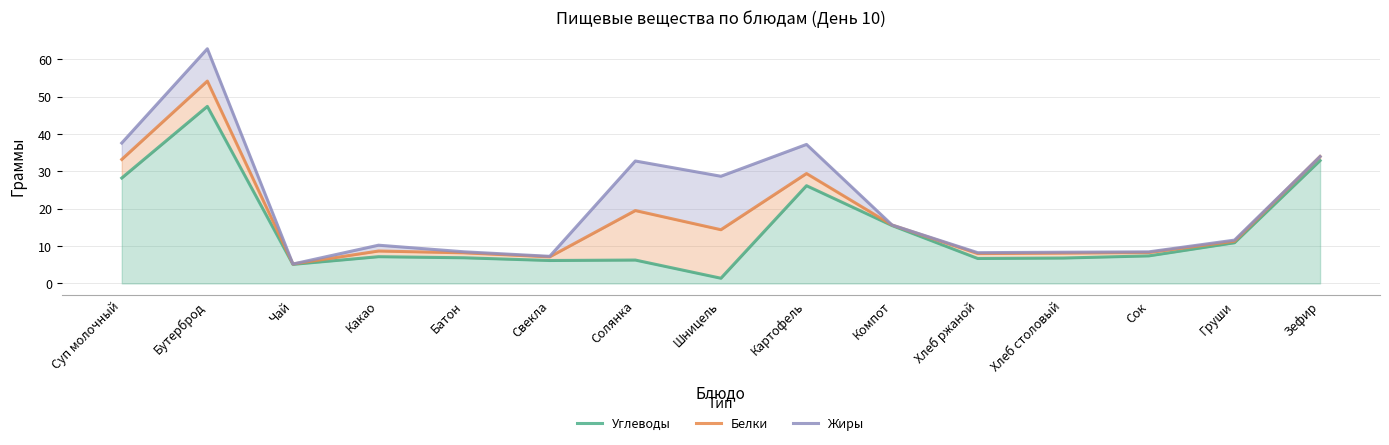

What is the label of the 8th point from the left?

Шницель